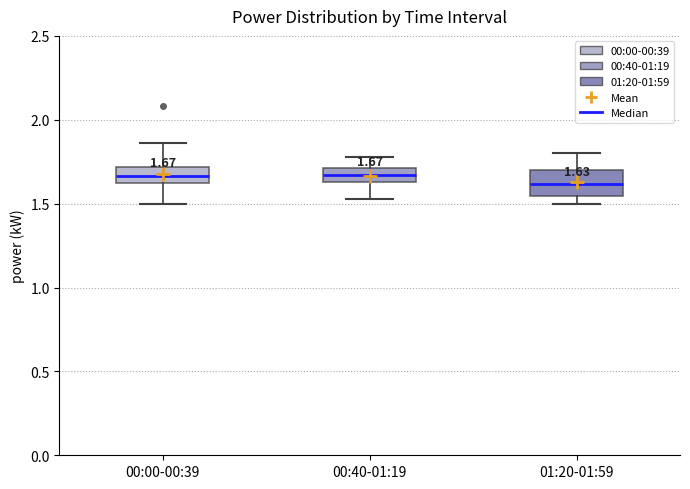

Which box is the tallest, from its lower edge to its upper edge?

01:20-01:59